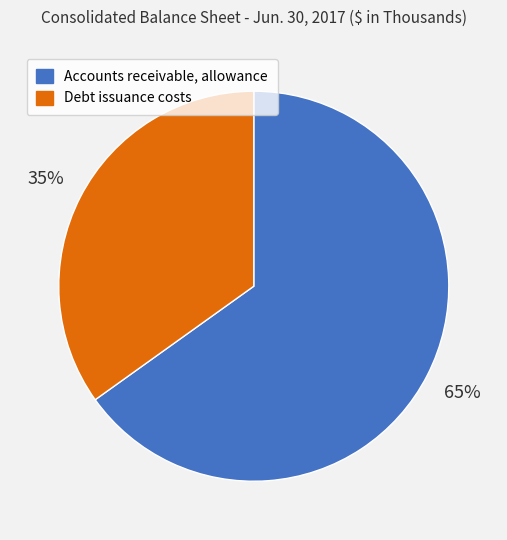

Which category has the smallest portion of the pie?

Debt issuance costs